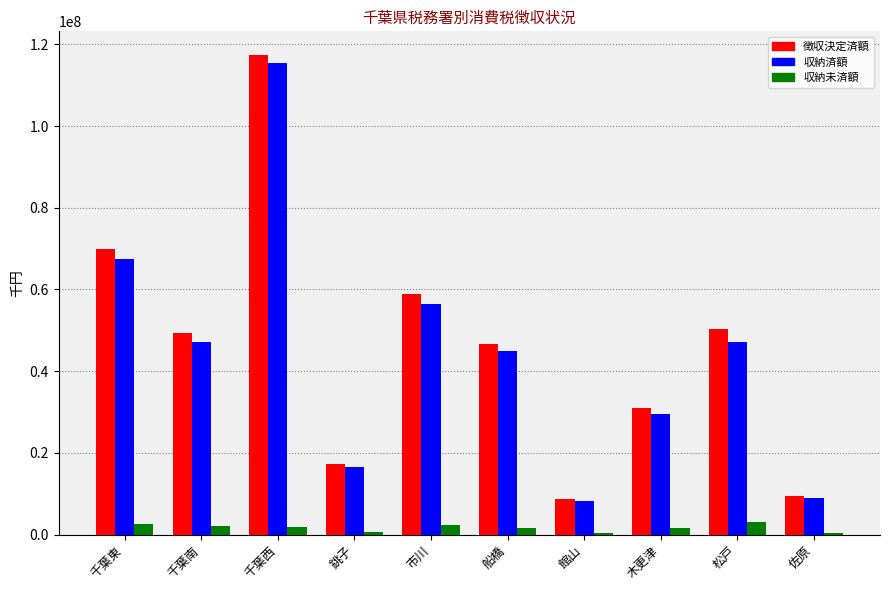

True or false: 徴収決定済額 has a value of 50411311 at 松戸.

True